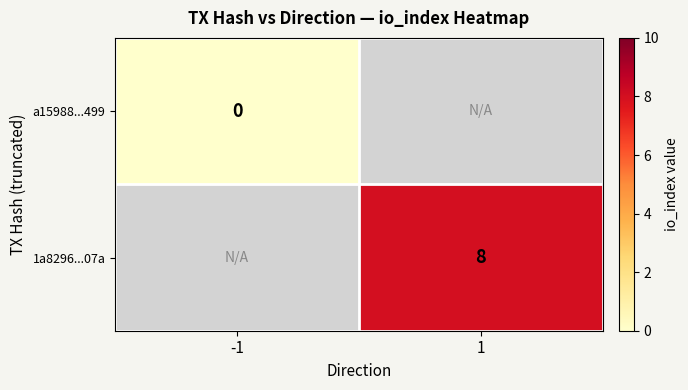

True or false: 1a8296...07a has a value of 14 at 1.

False